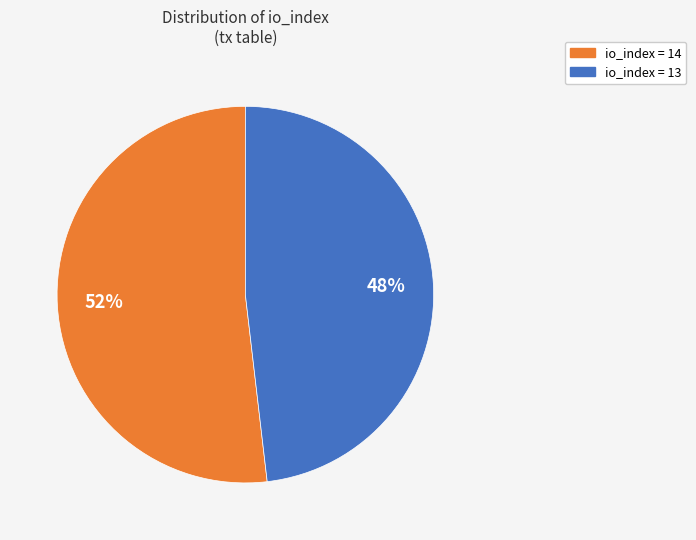

Is there a majority slice in this chart?

Yes